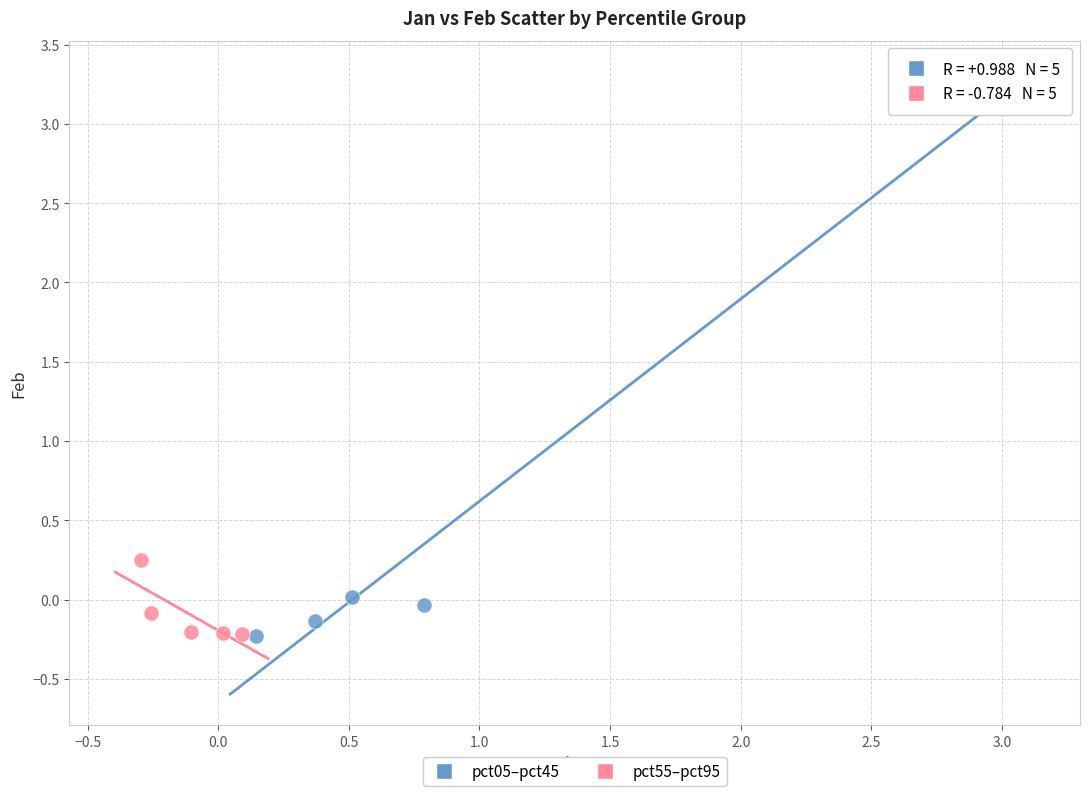

Which series reaches the maximum Y coordinate?

pct05–pct45